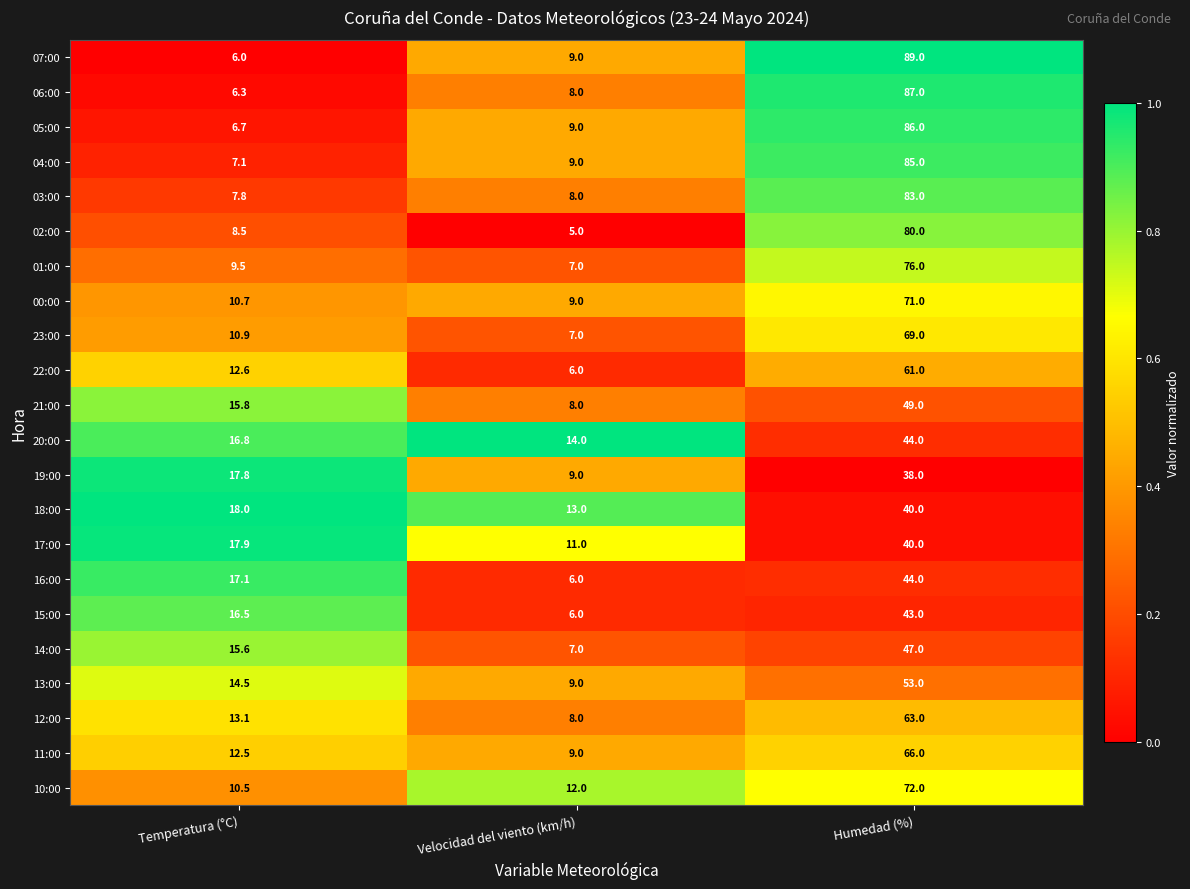

At Temperatura (°C), list the series in order from largest to smallest.

18:00, 17:00, 19:00, 16:00, 20:00, 15:00, 21:00, 14:00, 13:00, 12:00, 22:00, 11:00, 23:00, 00:00, 10:00, 01:00, 02:00, 03:00, 04:00, 05:00, 06:00, 07:00